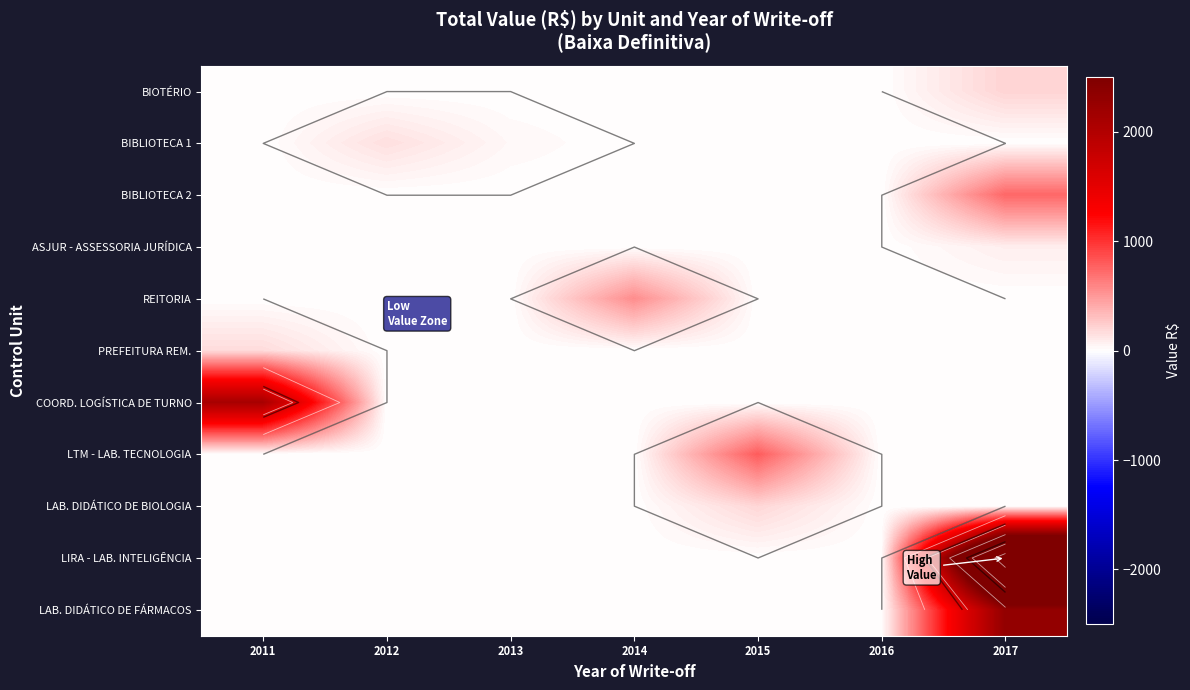

The value of COORD. LOGÍSTICA DE TURNO at 2012 is 1082.6. True or false?

False